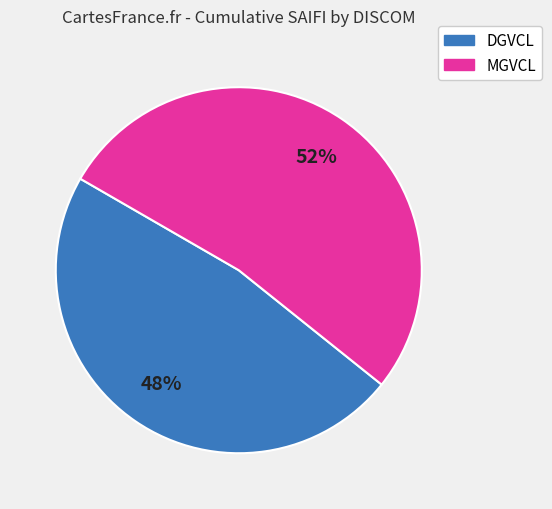

To the nearest percent, what is the average slice percentage?

50%